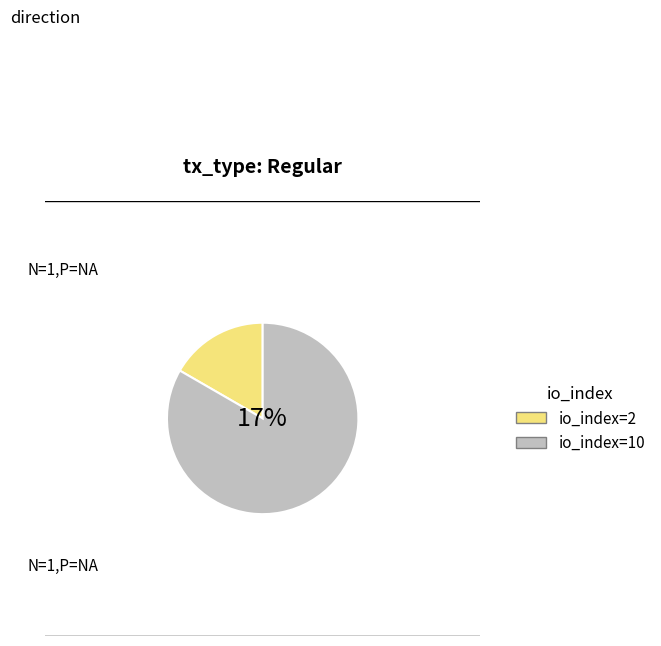

To the nearest percent, what is the average slice percentage?

50%